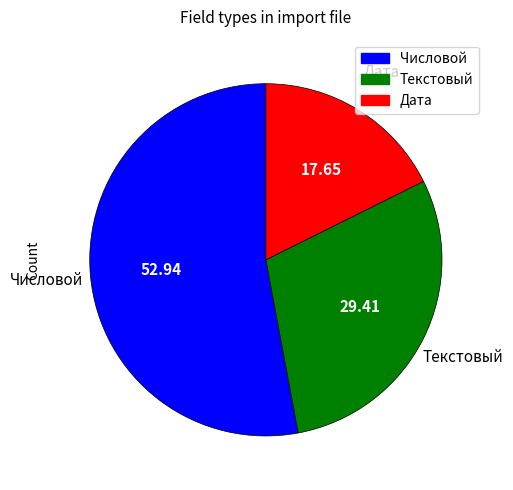

Which category has the smallest portion of the pie?

Дата